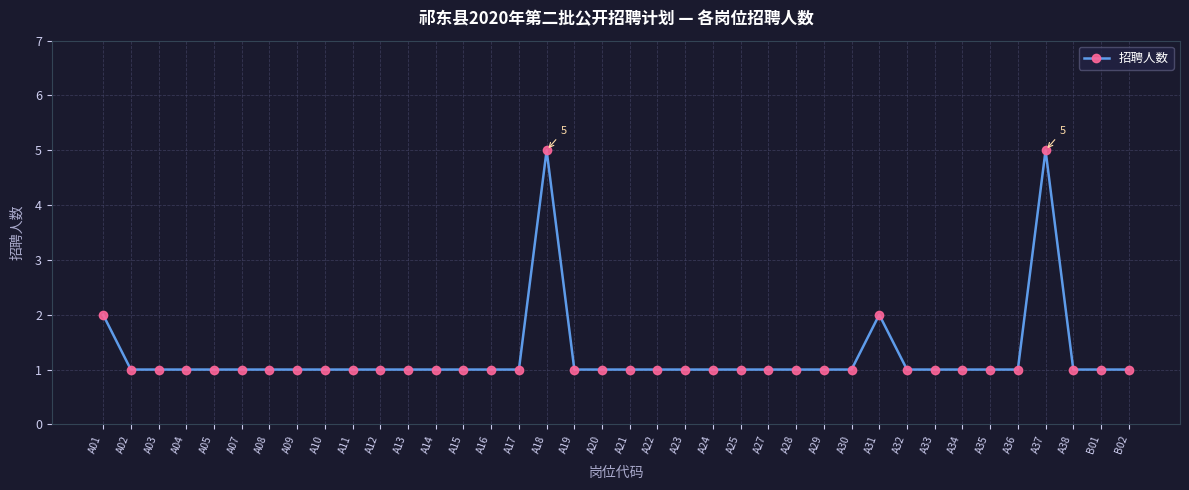

What is the smallest value displayed?

1